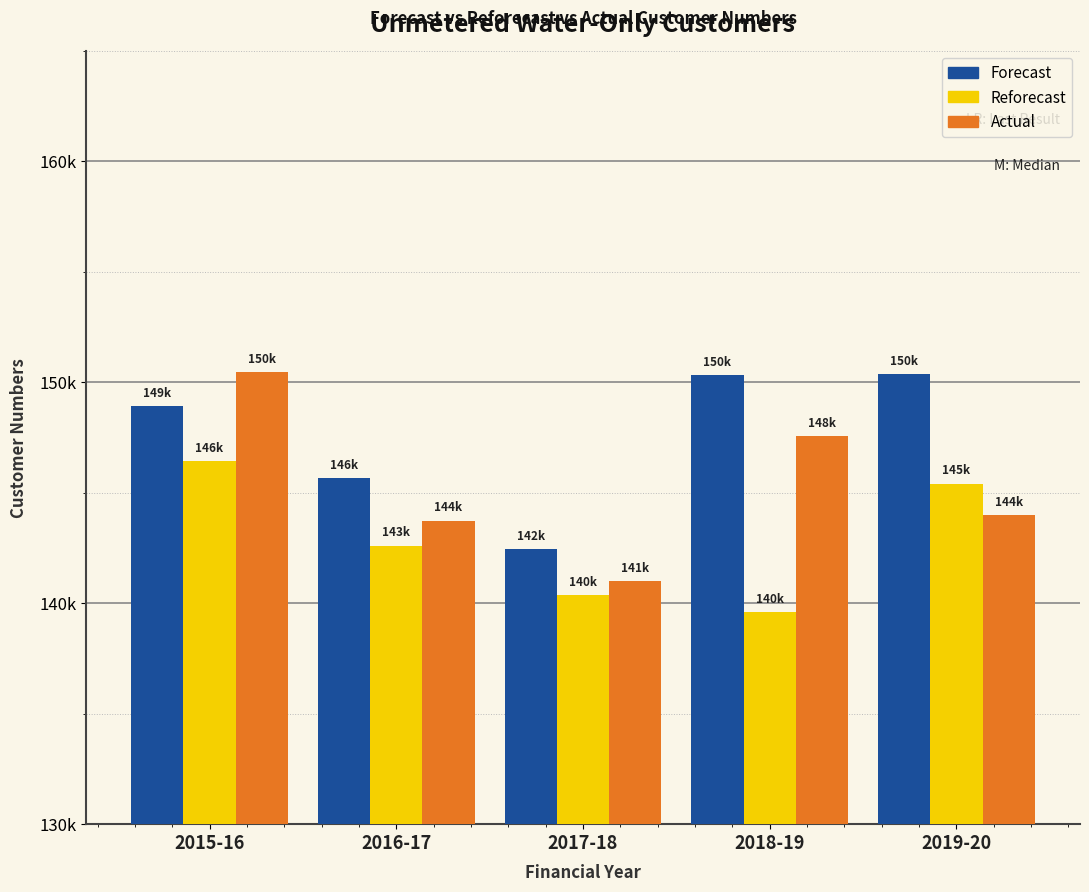

Between 2015-16 and 2016-17, which series saw the biggest shift?

Actual